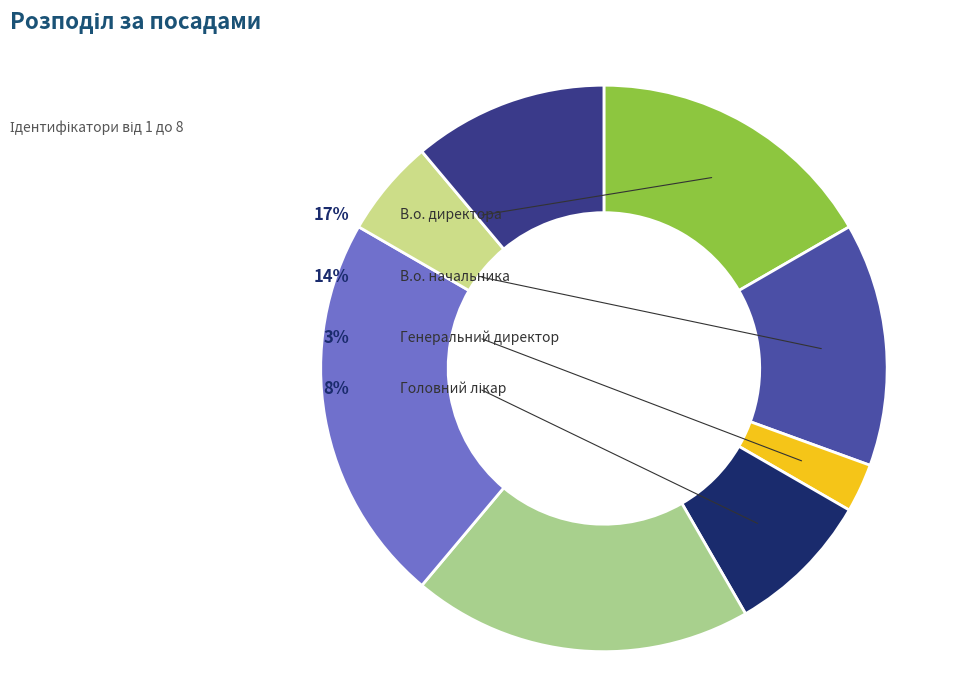

Which category has the smallest portion of the pie?

Генеральний директор